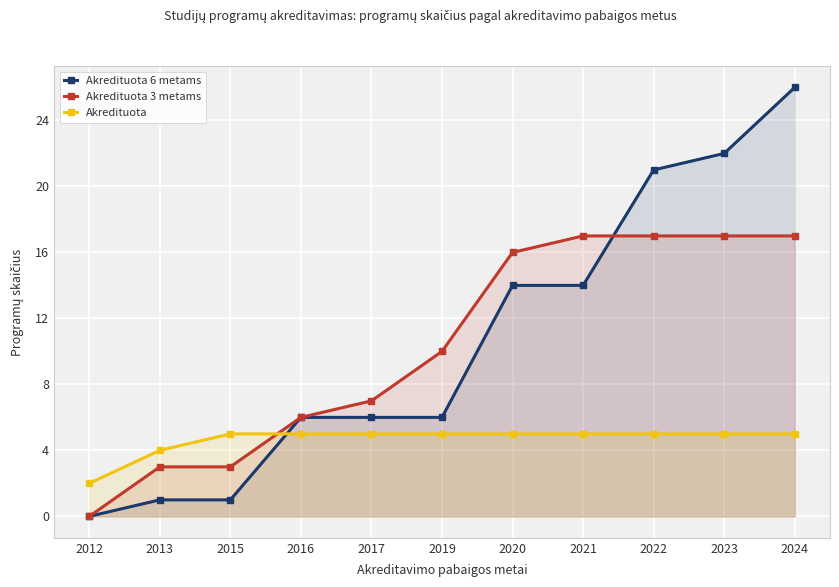

What value does the Akredituota 3 metams series have at 2024, to the nearest 5?

15